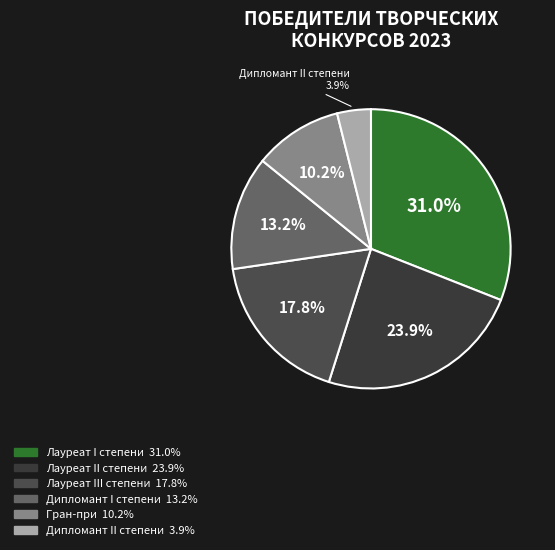

How many slices are in this pie chart?

6